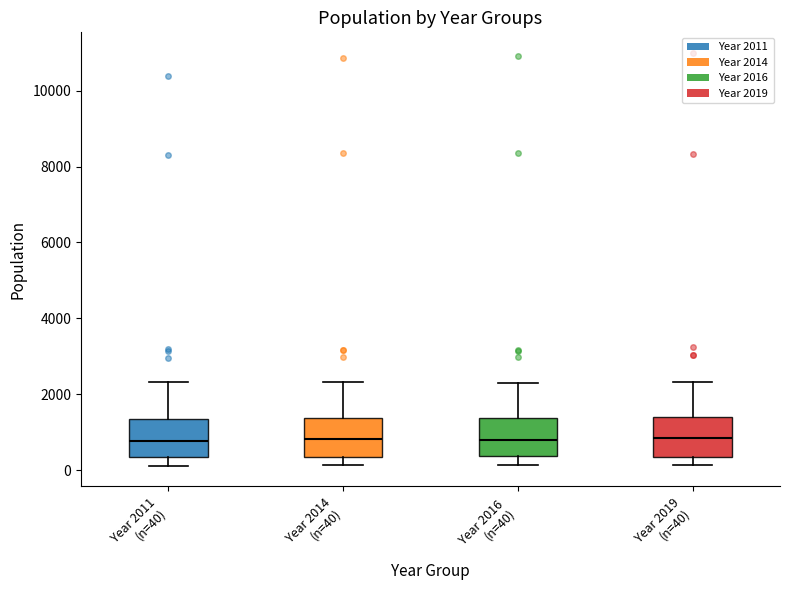

Where does the upper whisker of the box for Year 2011 (n=40) end on the y-axis? The values are not printed on the chart, so give them approximately, as read against the axis.

2400